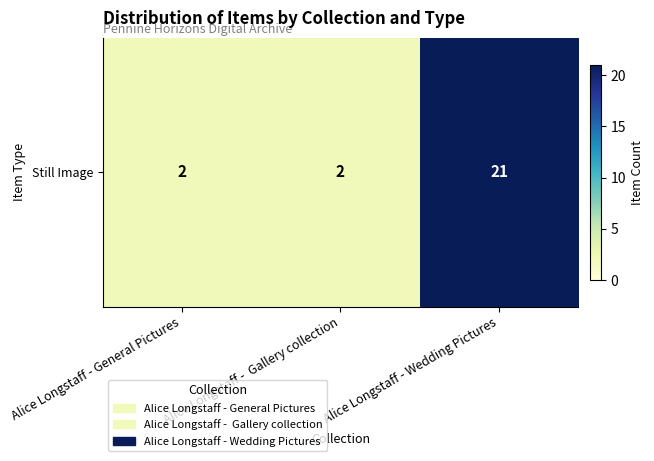

What is the sum of the values at Alice Longstaff - Wedding Pictures and Alice Longstaff - General Pictures?

23